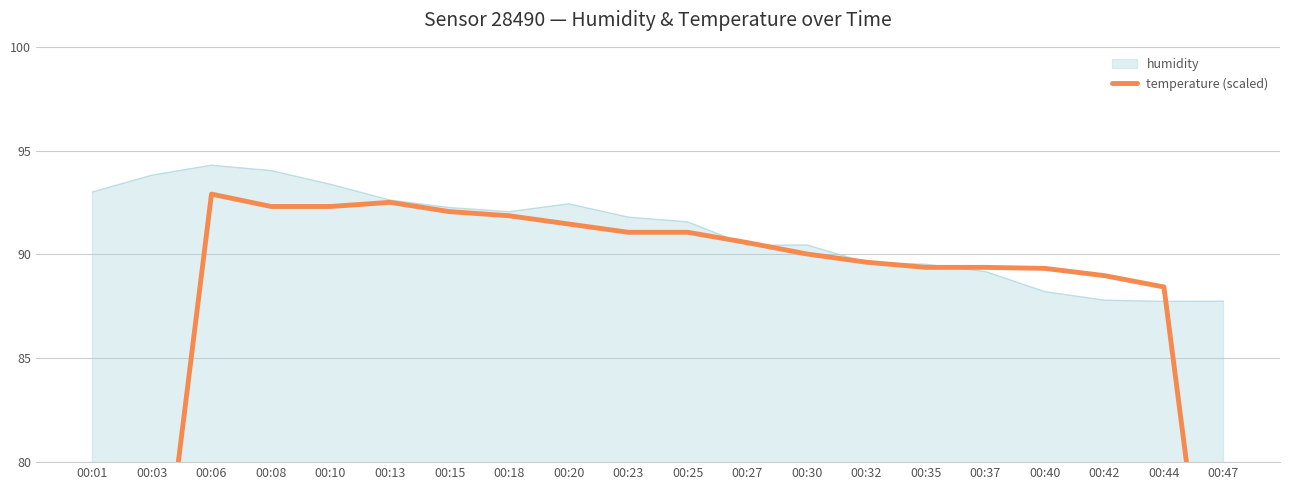

The chart shows a value of 92.3 at 00:08. True or false?

True